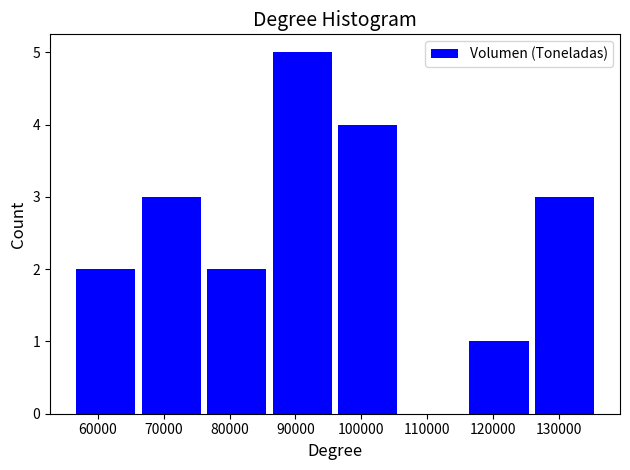

How tall is the bar that spans 126000 to 136000 on the x-axis? Neither the bar edges nor the heights are printed on the chart, so give them approximately, as read against the axes.

3